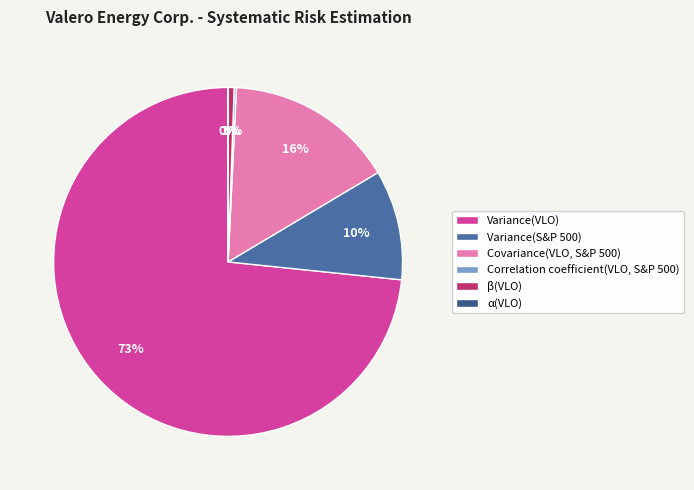

Which slice is the largest?

Variance(VLO)